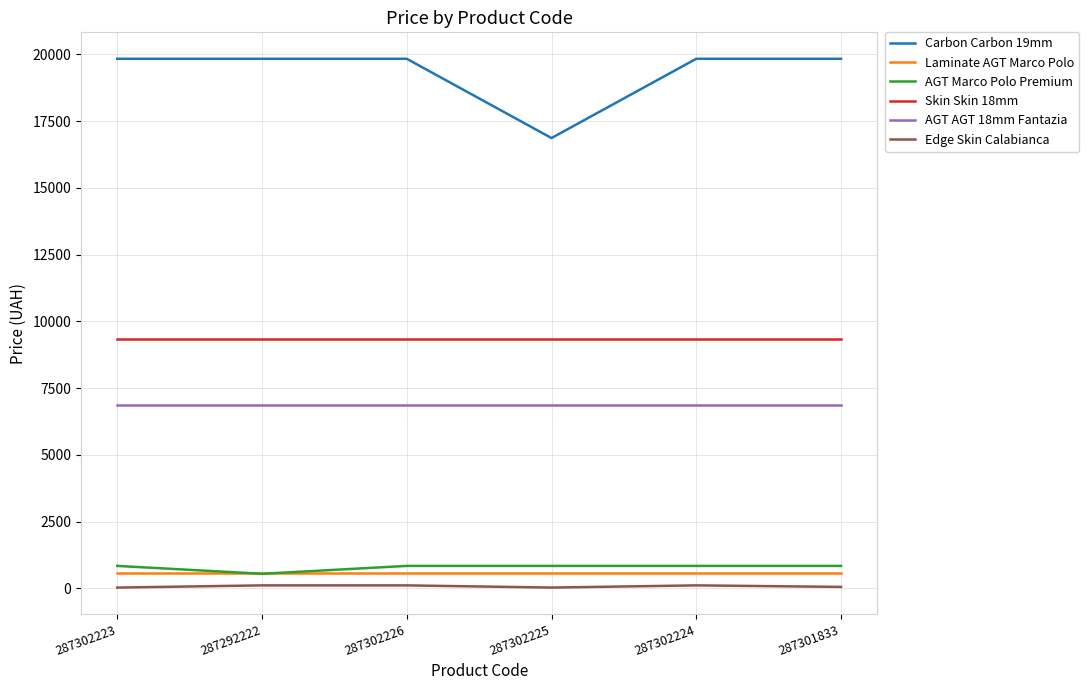

True or false: AGT AGT 18mm Fantazia and AGT Marco Polo Premium cross at least once.

False